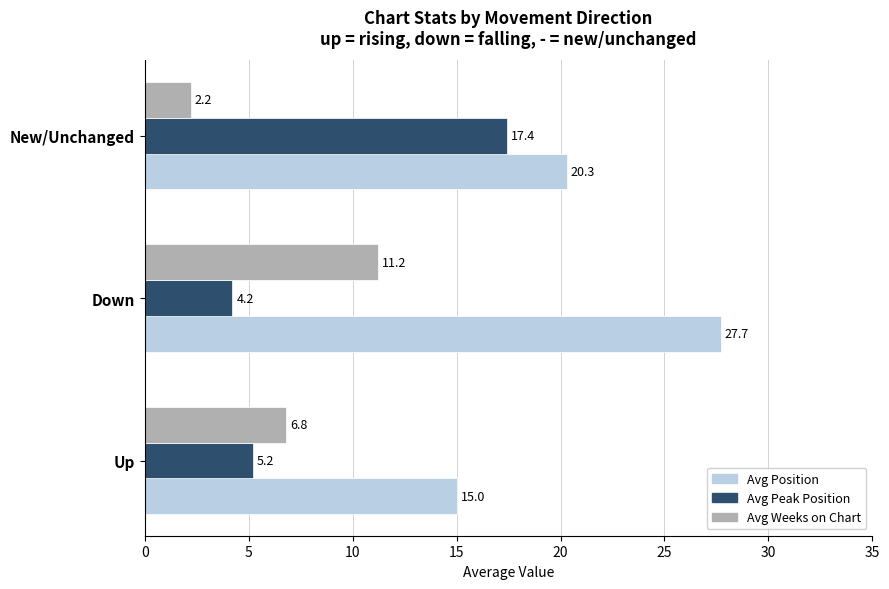

Count the number of data series in this chart.

3